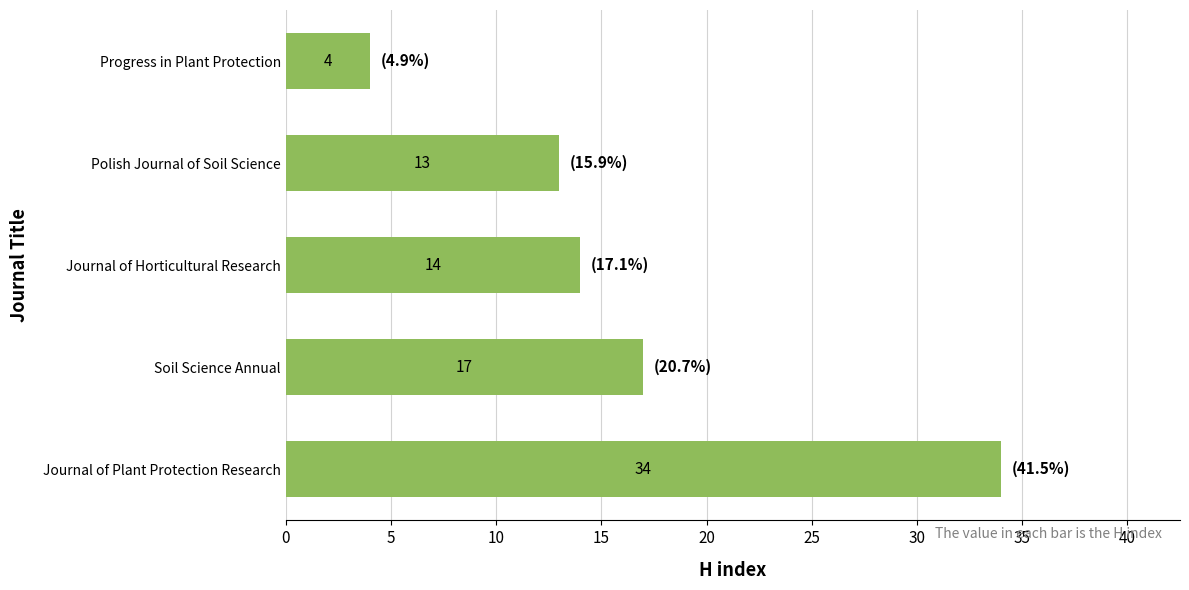

What is the minimum value shown in the chart?

4